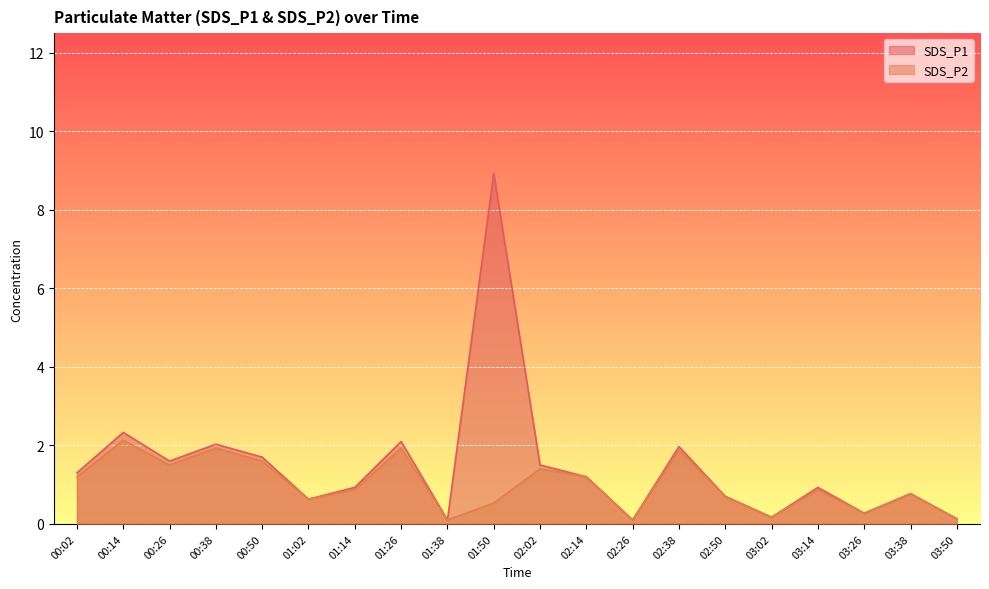

At 00:02, list the series in order from smallest to largest.

SDS_P2, SDS_P1